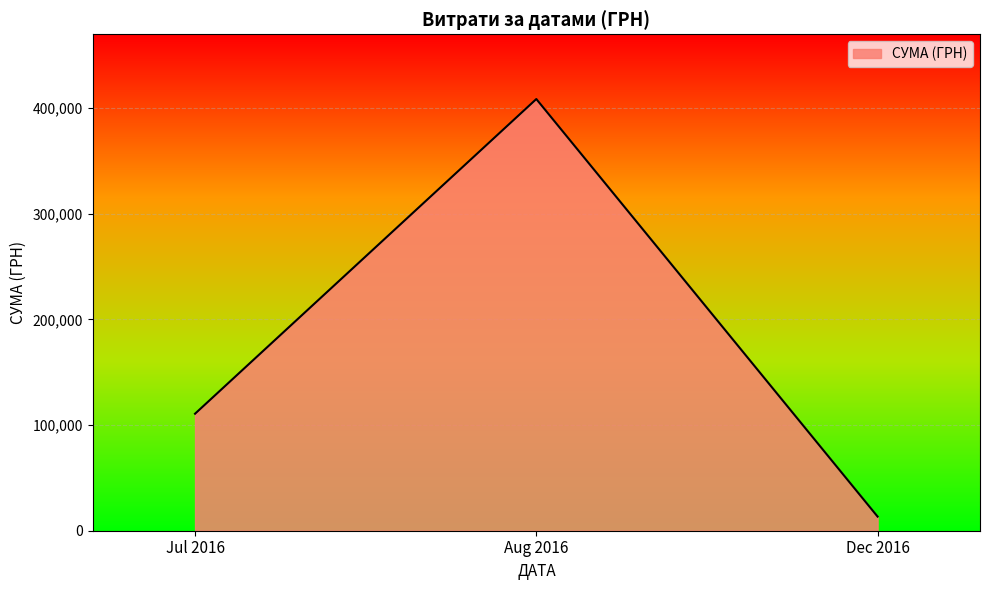

What is the approximate value at Aug 2016?

408627.1